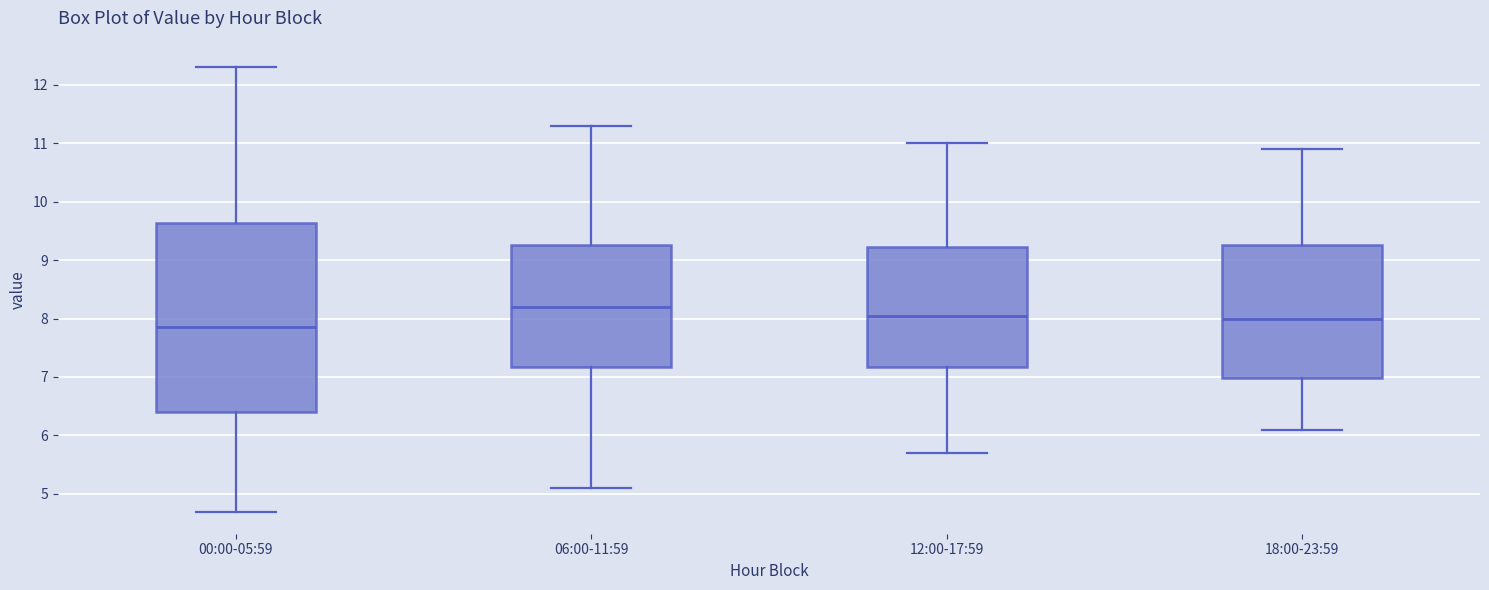

Which box has the highest median line?

06:00-11:59